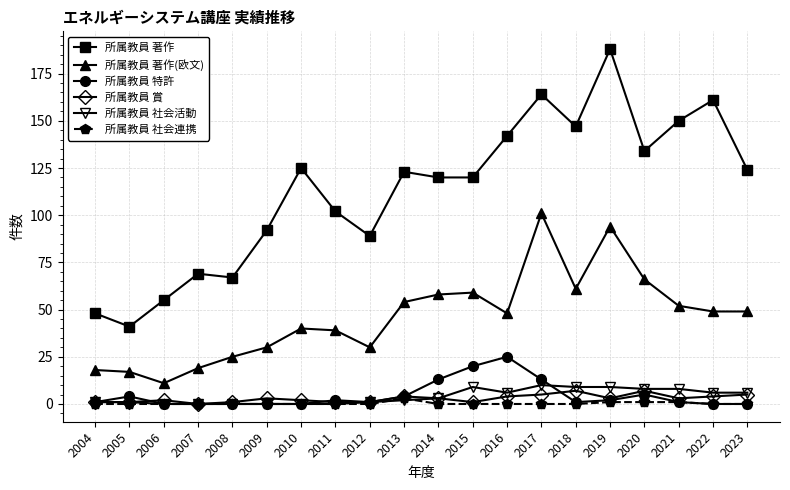

Reading right to left, list all the values displayed in this chart.

所属教員 著作: 124	161	150	134	188	147	164	142	120	120	123	89	102	125	92	67	69	55	41	48
所属教員 著作(欧文): 49	49	52	66	94	61	101	48	59	58	54	30	39	40	30	25	19	11	17	18
所属教員 特許: 0	0	1	5	2	1	13	25	20	13	4	1	2	0	0	0	0	0	4	1
所属教員 賞: 5	4	3	7	3	7	5	4	1	3	4	1	1	2	3	1	0	2	1	1
所属教員 社会活動: 6	6	8	8	9	9	10	6	9	3	2	1	0	0	0	0	0	0	1	1
所属教員 社会連携: 0	0	1	1	1	0	0	0	0	0	3	0	0	0	0	0	0	0	0	0